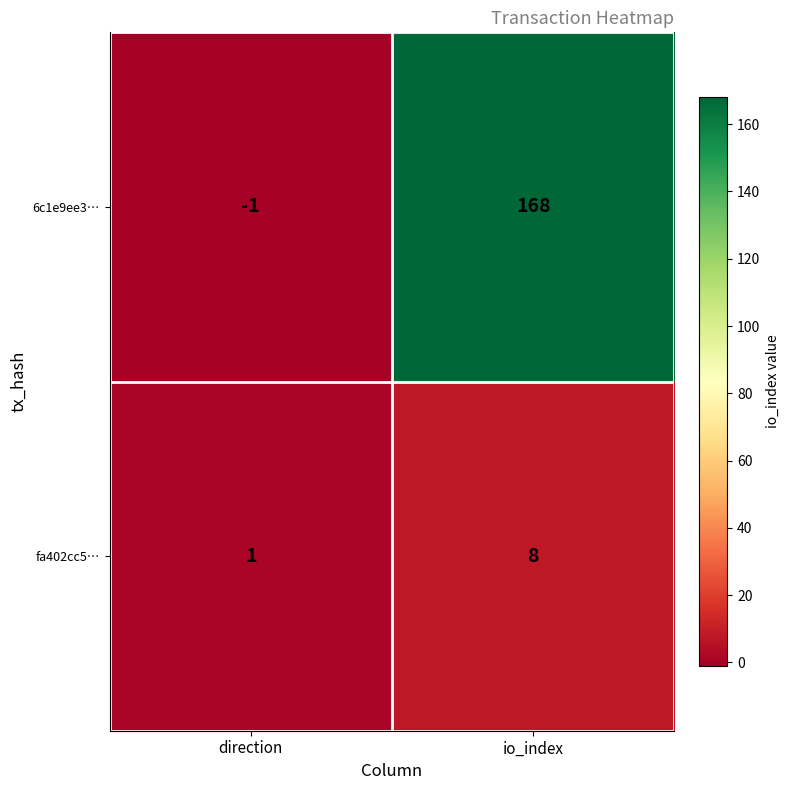

Reading left to right, extract all data points from this chart.

6c1e9ee3…: -1	168
fa402cc5…: 1	8